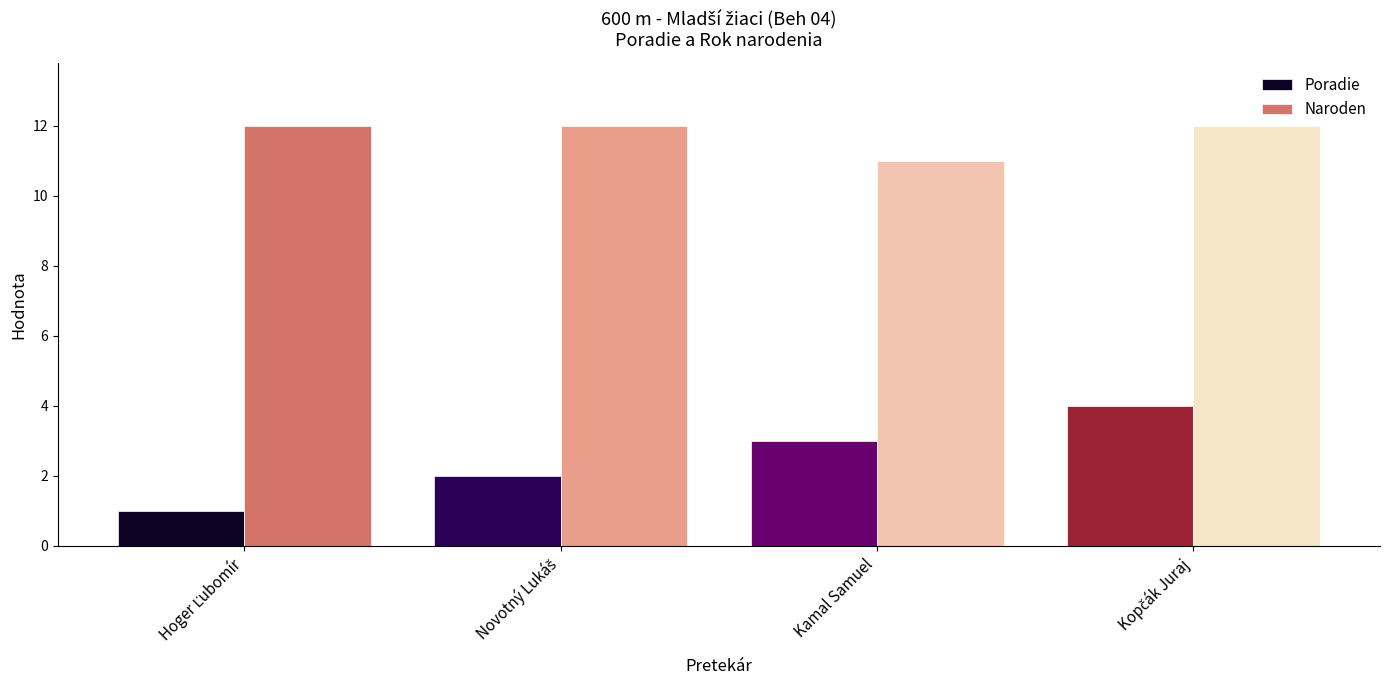

Reading left to right, transcribe all the data shown in this chart.

Poradie: Hoger Ľubomír=1	Novotný Lukáš=2	Kamal Samuel=3	Kopčák Juraj=4
Naroden: Hoger Ľubomír=12	Novotný Lukáš=12	Kamal Samuel=11	Kopčák Juraj=12